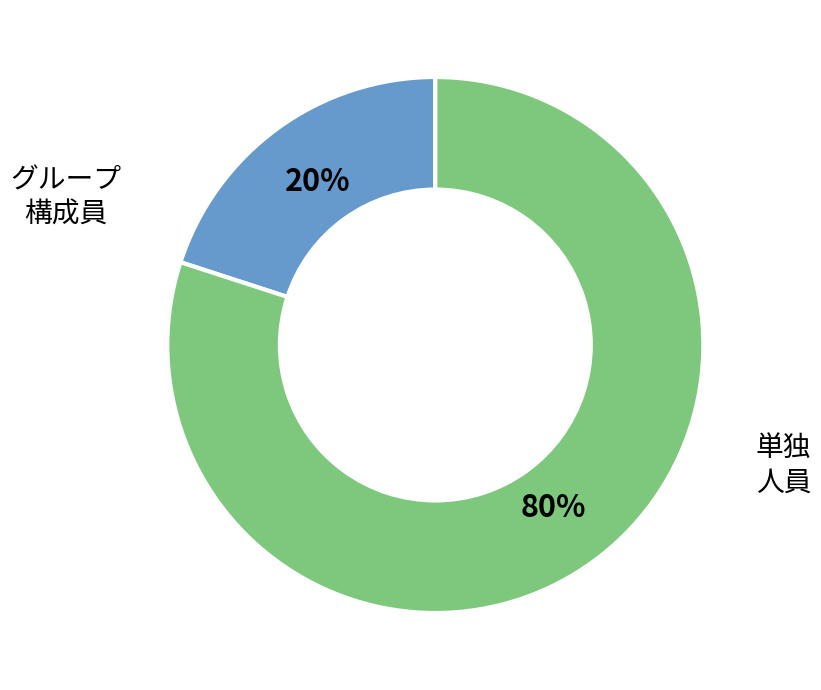

To the nearest percent, what is the average slice percentage?

50%